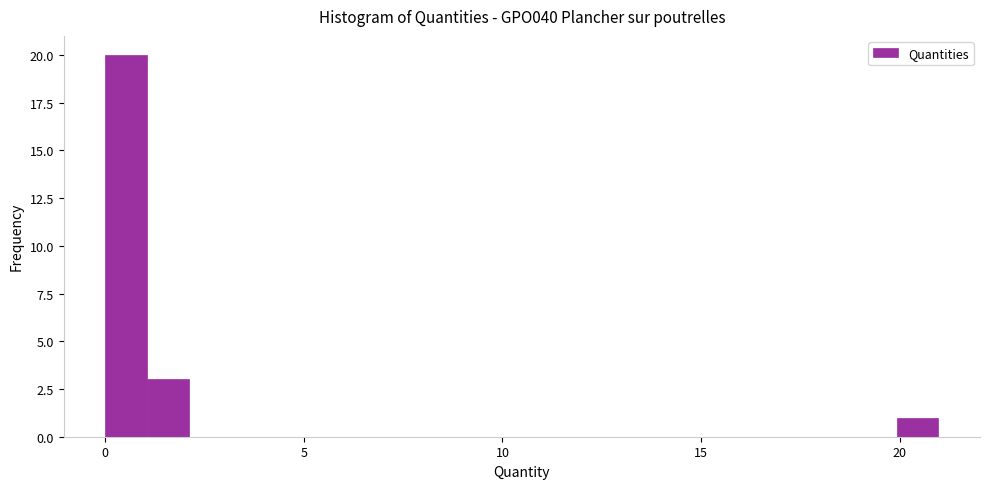

Read against the x-axis, roughly where is the centre of the tallest bar?

0.5